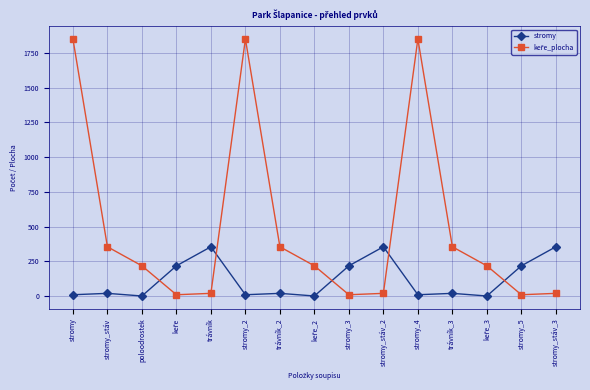

What is the label of the 11th point from the left?

stromy_4